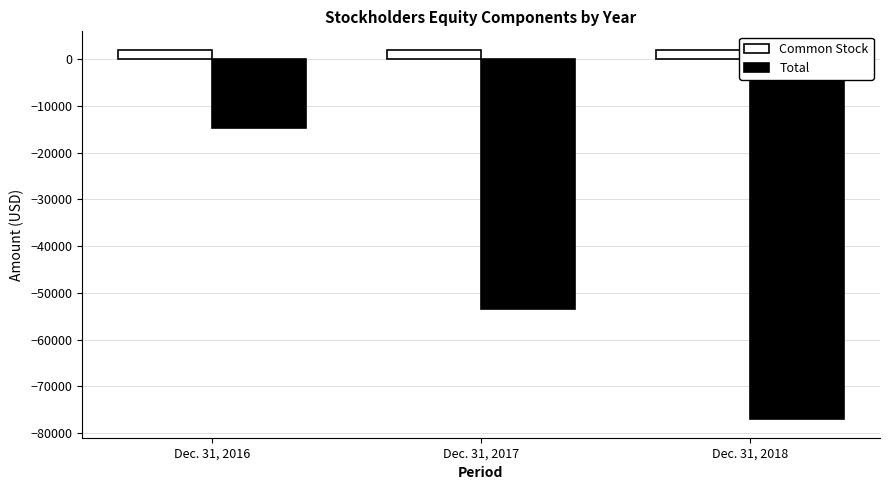

How many Common Stock values are between 2039 and 2064?

3